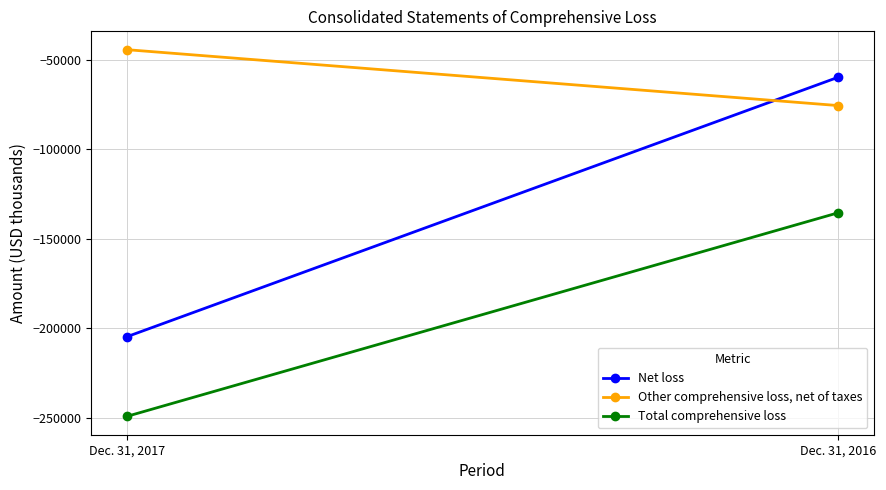

Rank the categories by Net loss value from lowest to highest.

Dec. 31, 2017, Dec. 31, 2016